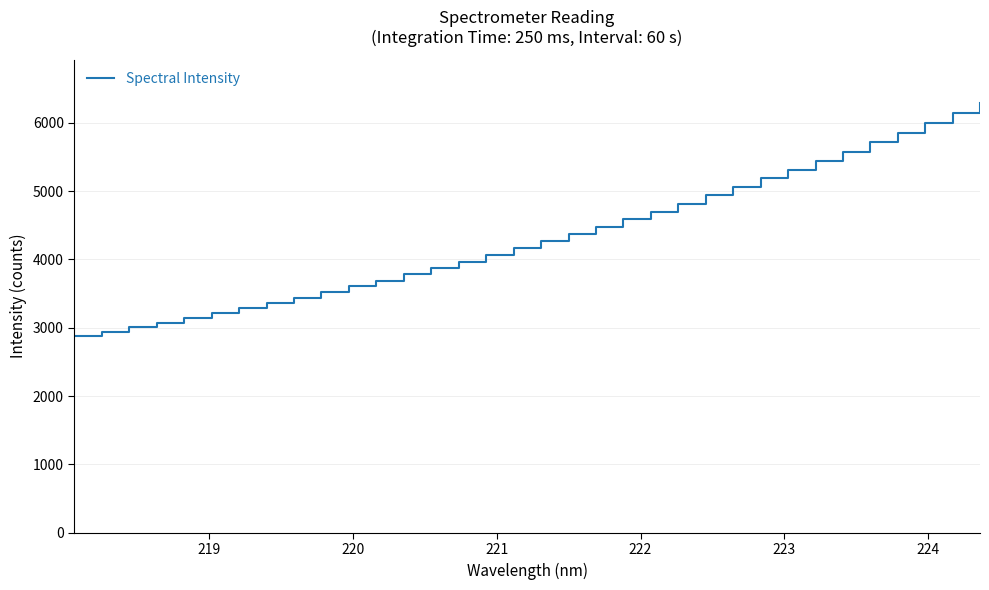

What is the difference between the maximum and minimum values?

3414.1